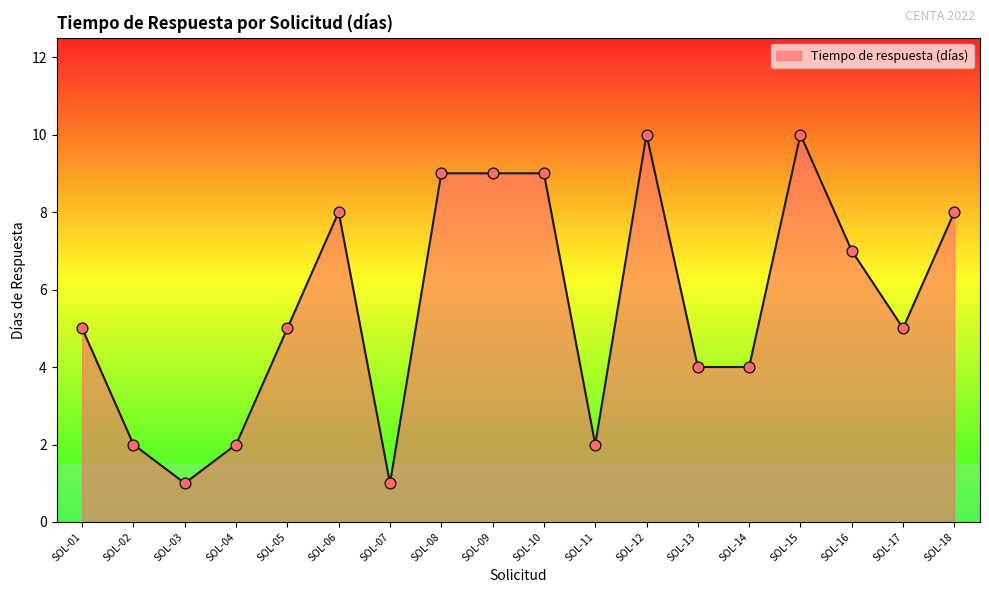

Approximately how many times larger is the value at SOL-18 compared to SOL-06?

1.0